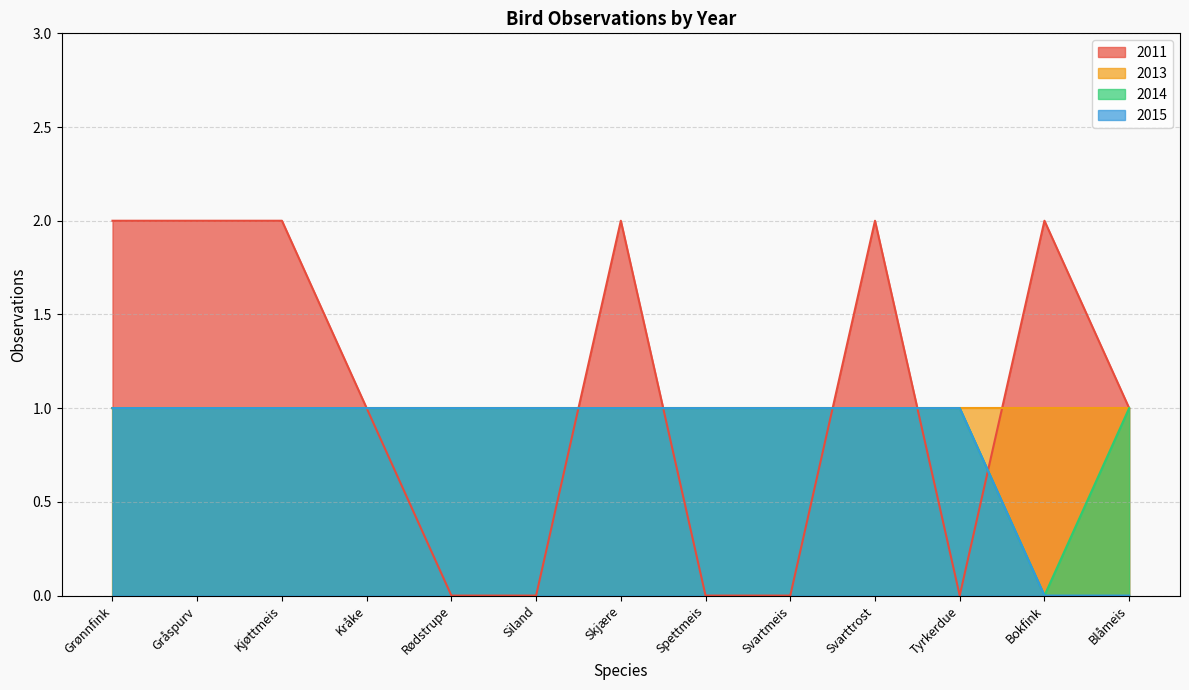

What are all the series names shown in the legend?

2011, 2013, 2014, 2015